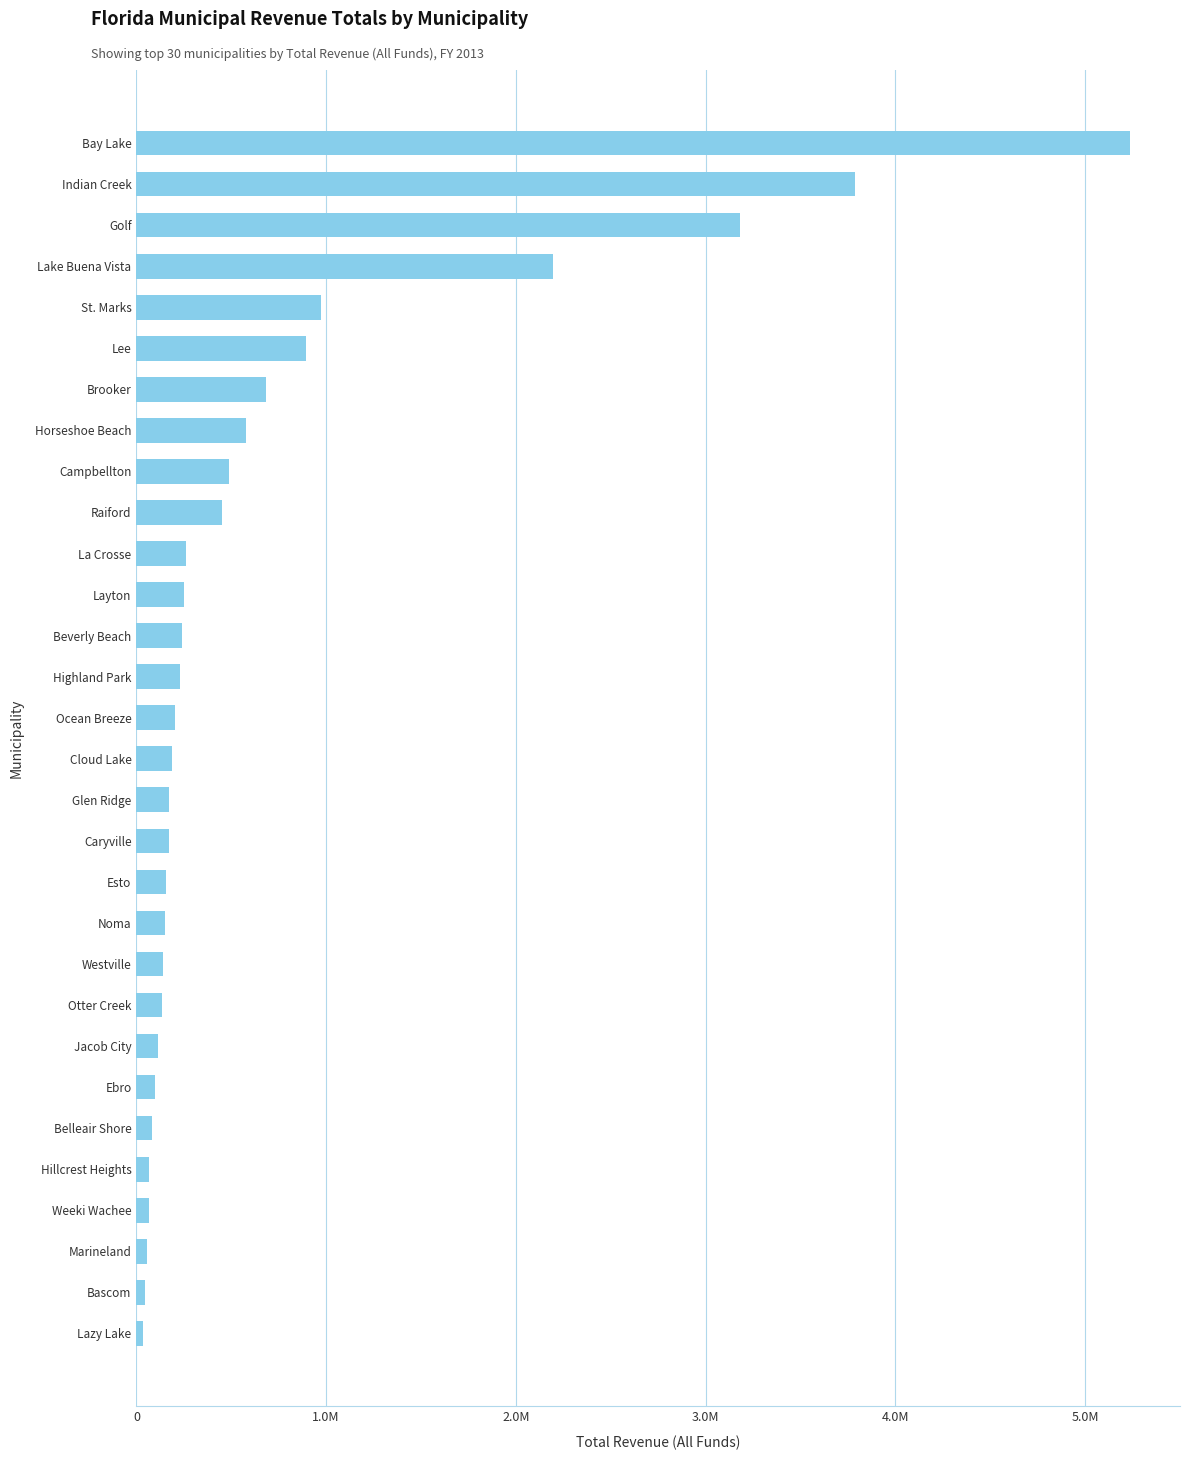

Does the chart contain any negative values?

No